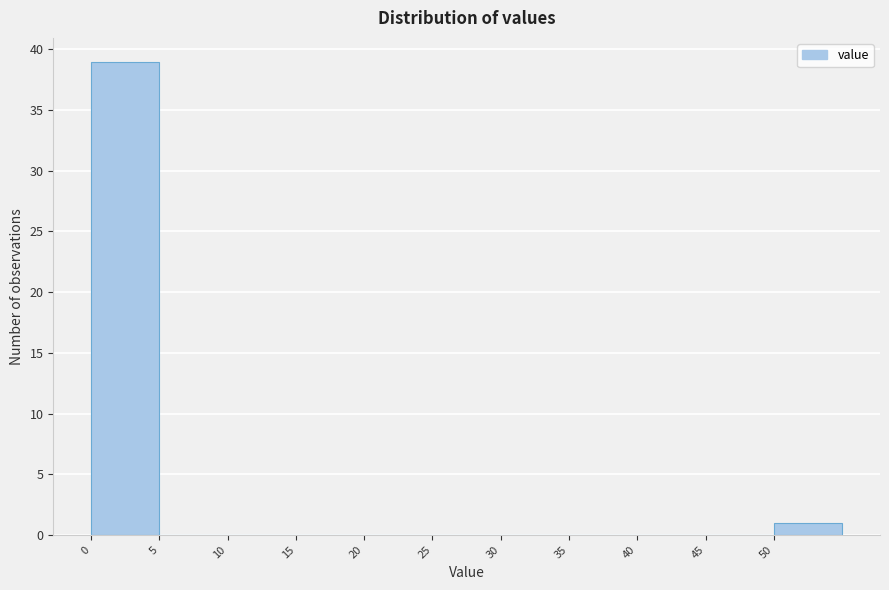

Which range on the x-axis has the tallest bar?

0 to 5